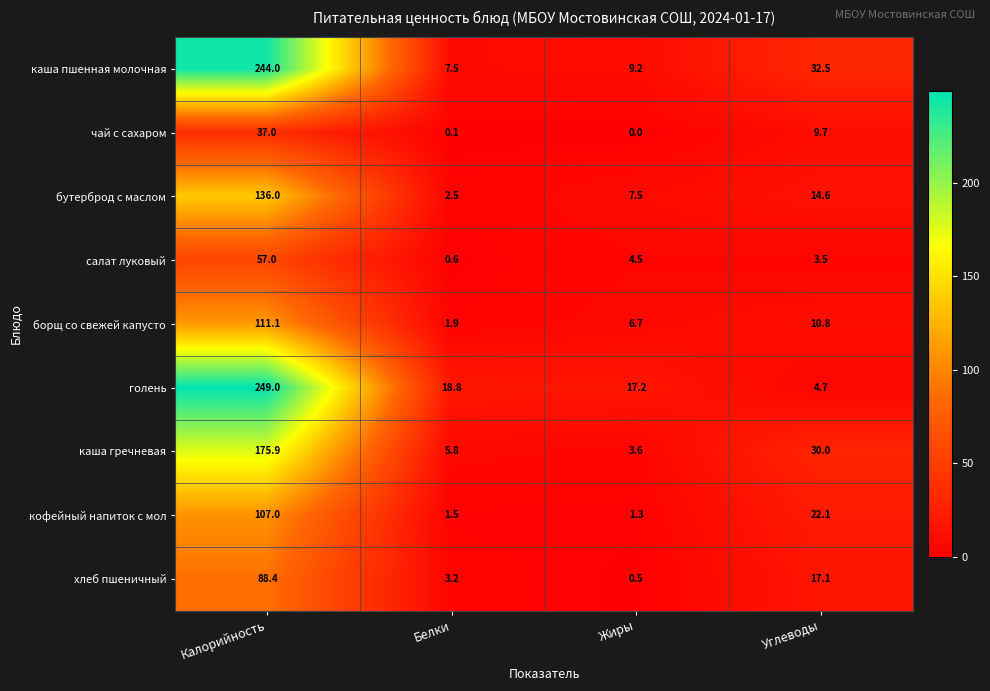

The value of салат луковый at Калорийность is 57.0. True or false?

True